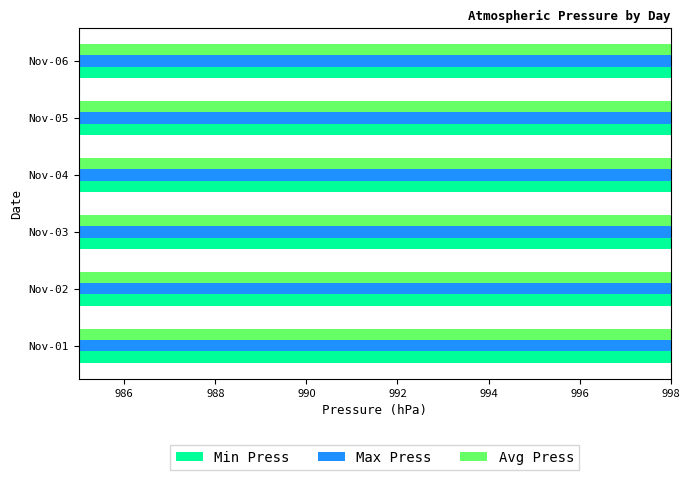

At Nov-03, list the series in order from largest to smallest.

Max Press, Avg Press, Min Press